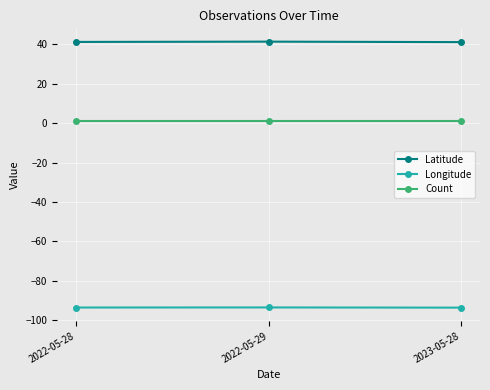

Which series has the largest total across all categories?

Latitude